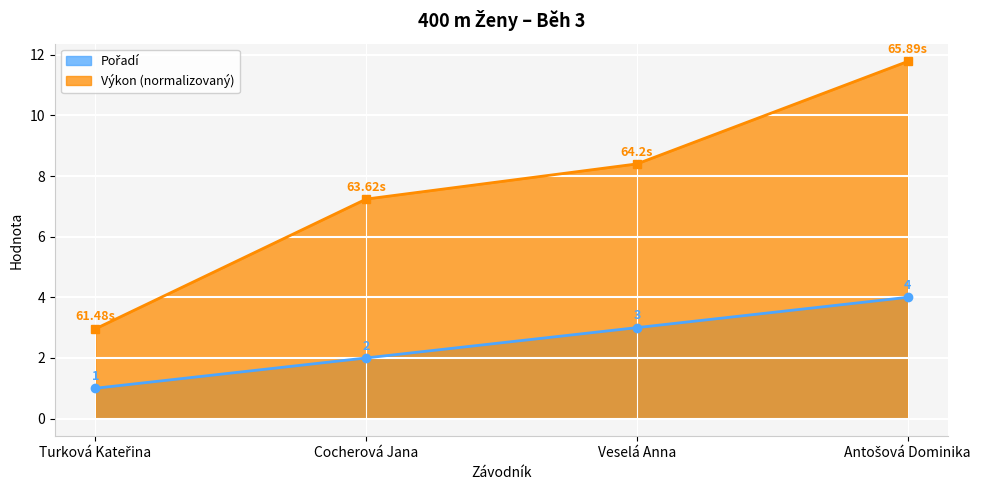

At which label does Pořadí first exceed 3?

Antošová Dominika